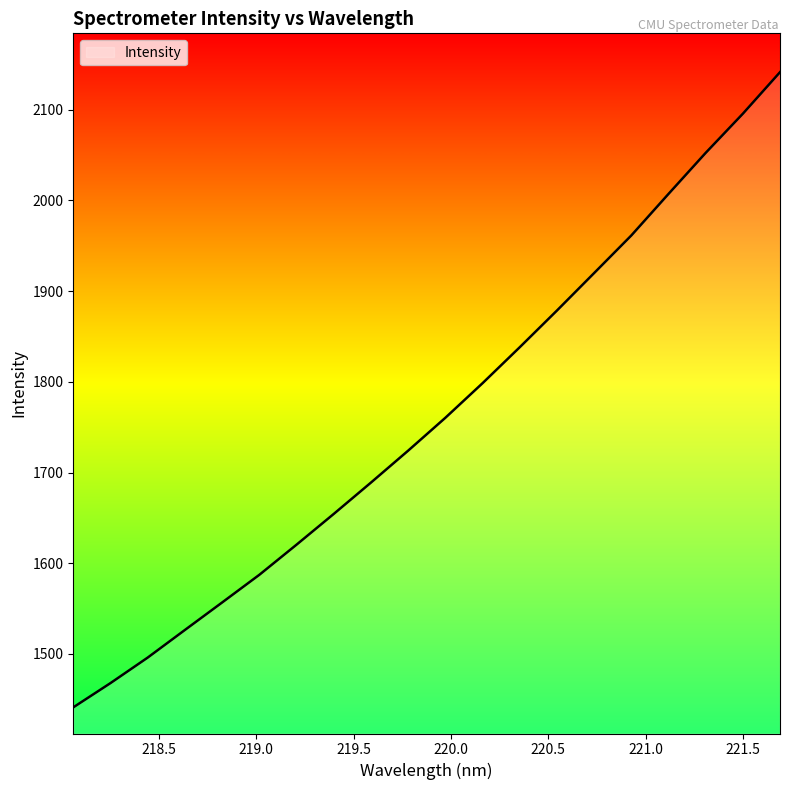

What is the greatest value displayed?

2141.4